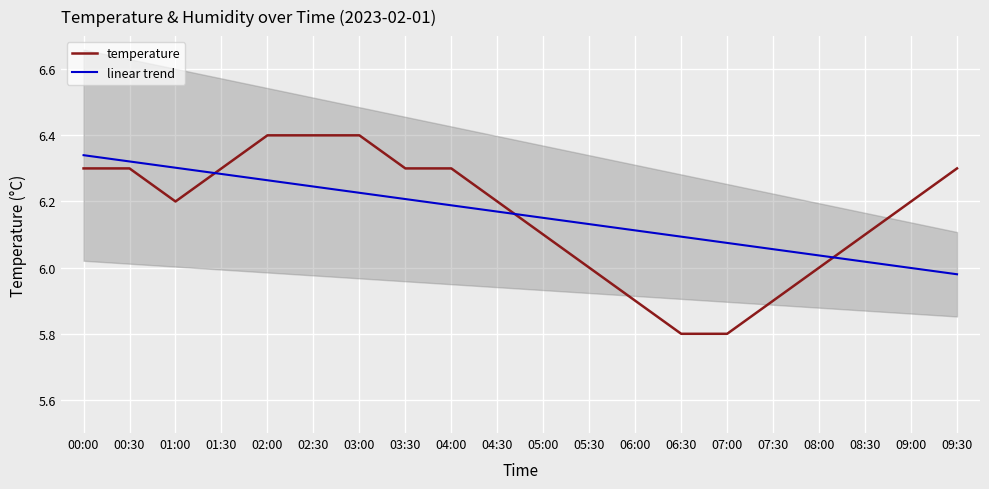

Between 02:30 and 03:00, which series saw the biggest shift?

linear trend